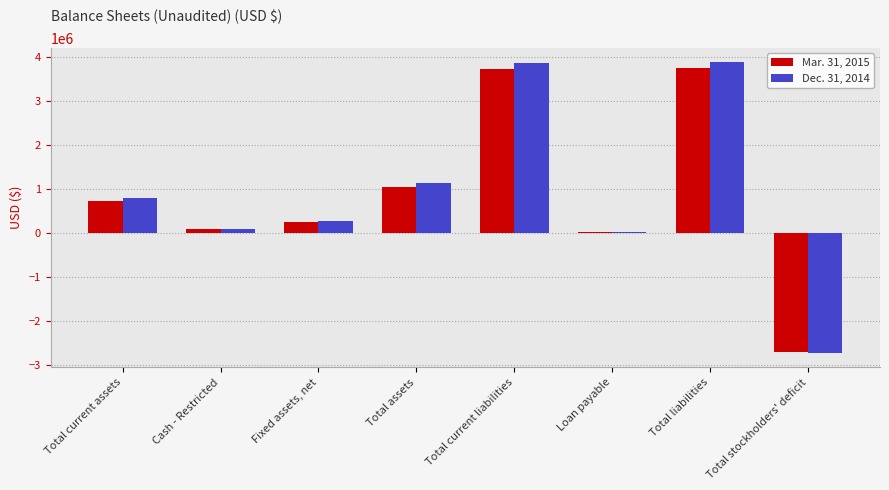

What is the total value across all series at Total stockholders' deficit?

-5436856